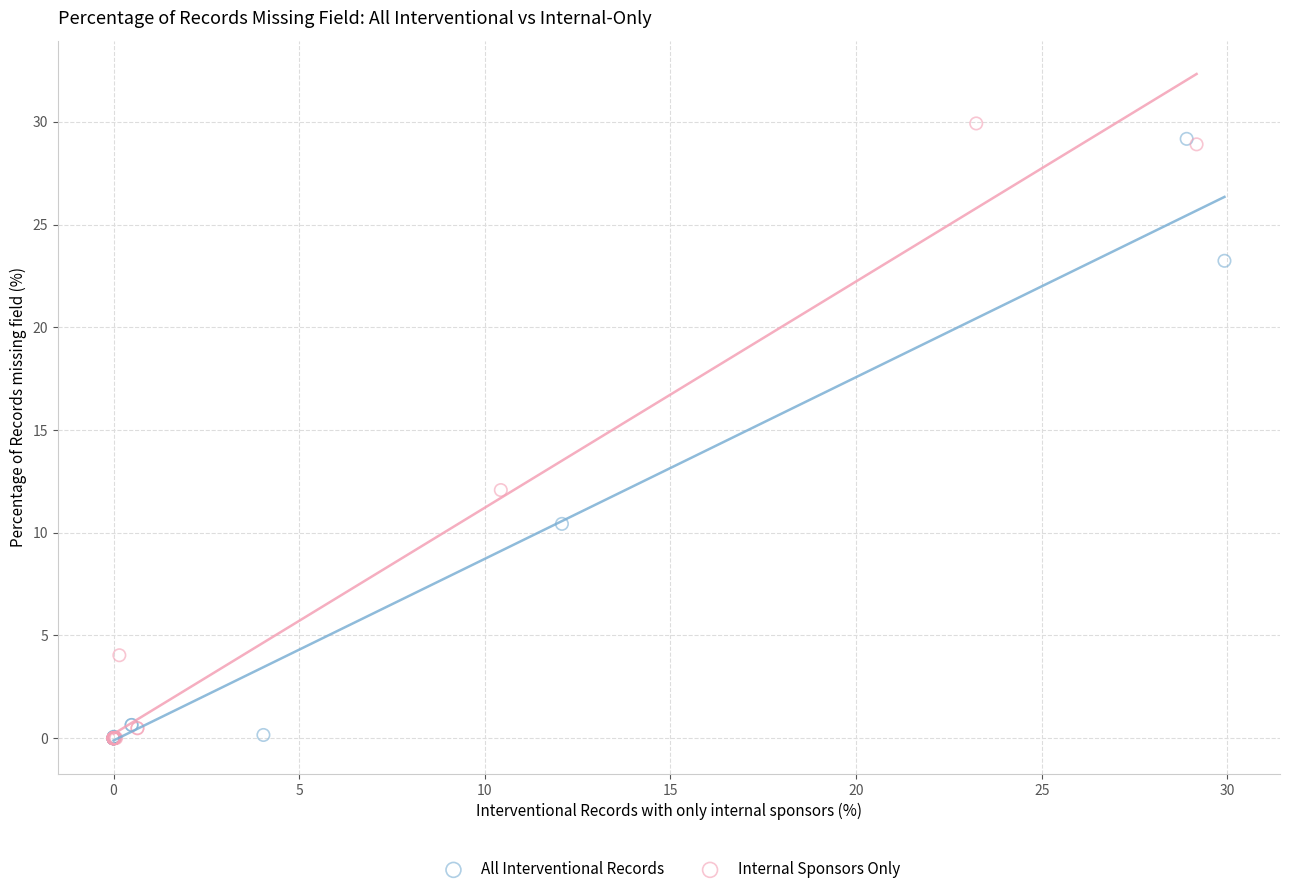

What are all the series names shown in the legend?

All Interventional Records, Internal Sponsors Only